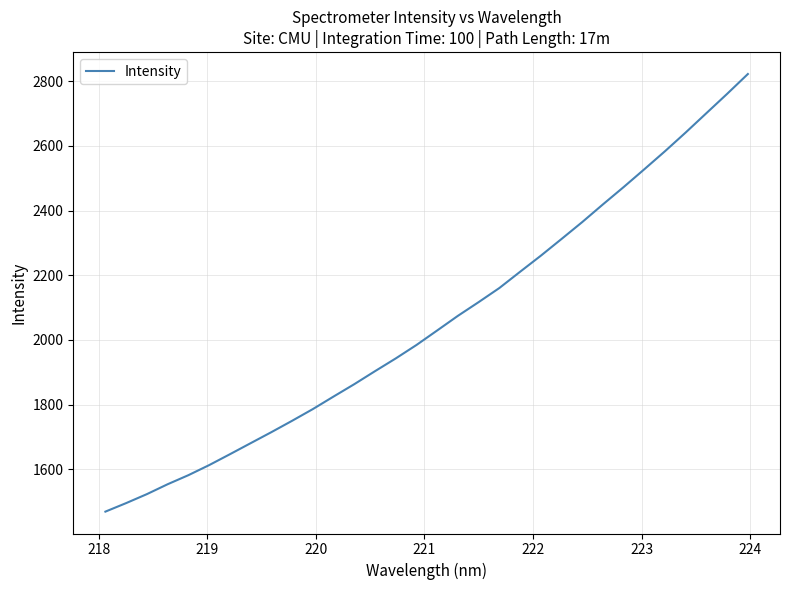

What is the difference between the maximum and minimum values?

1352.1